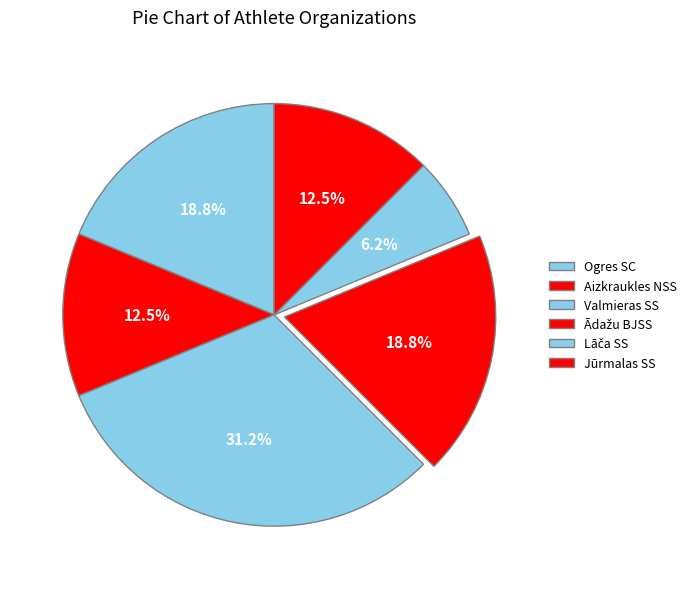

Does Aizkraukles NSS account for over 50% of the chart?

No